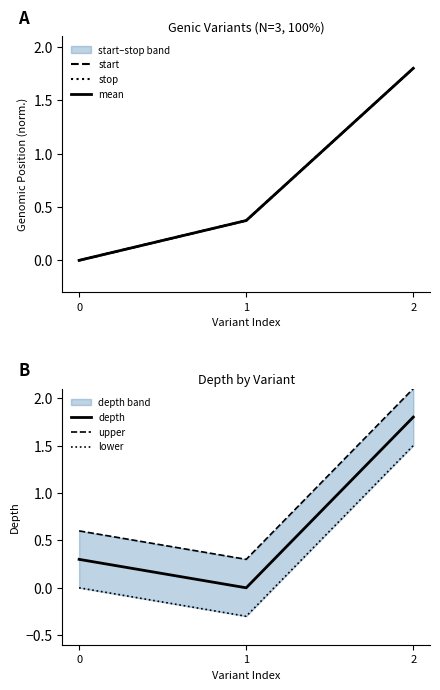

What are all the series names shown in the legend?

start, stop, mean, depth, upper, lower